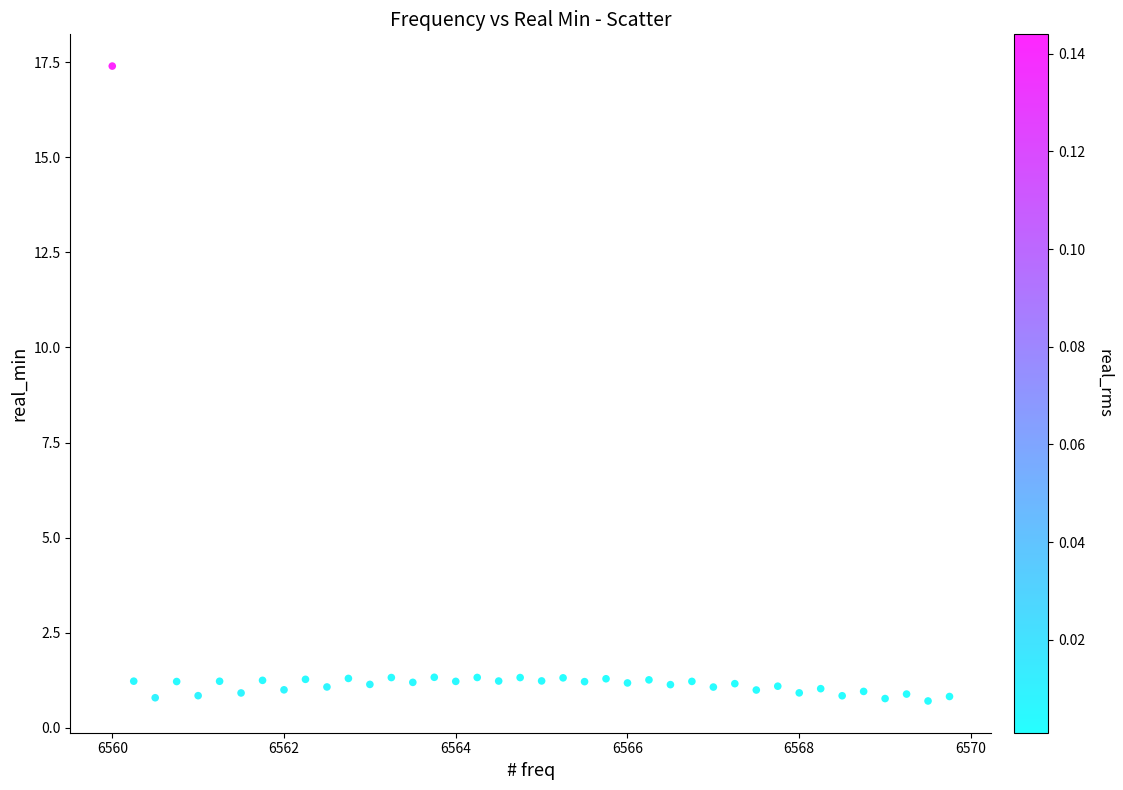

What is the range of Y values (max minus min)?

16.7